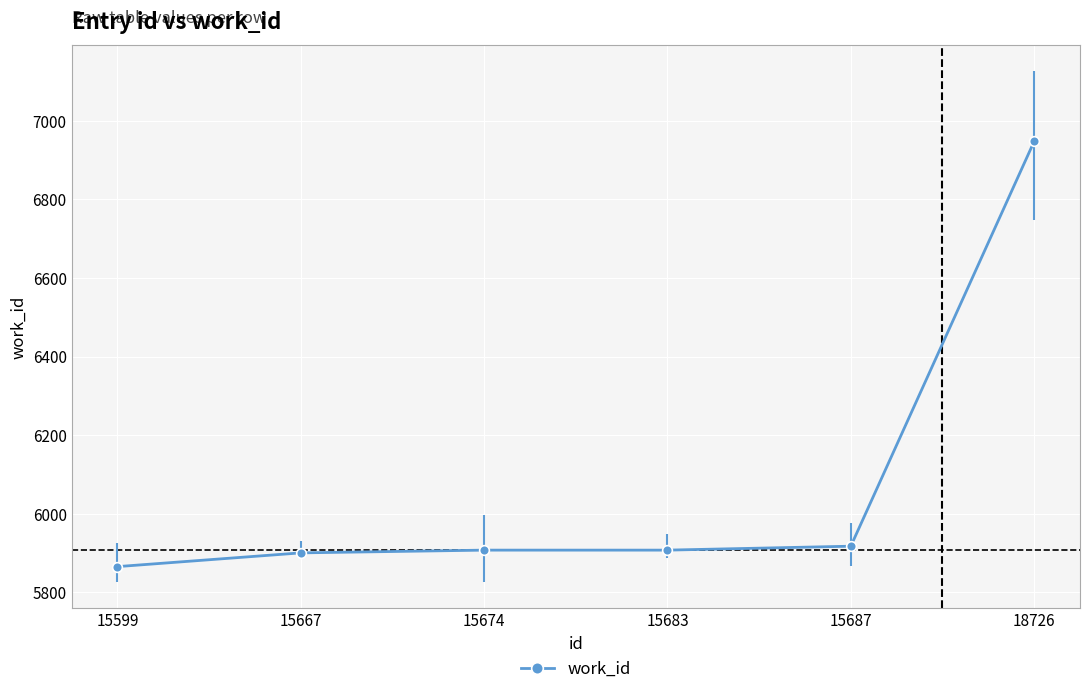

Is it true that the value at 18726 is 10154?

False